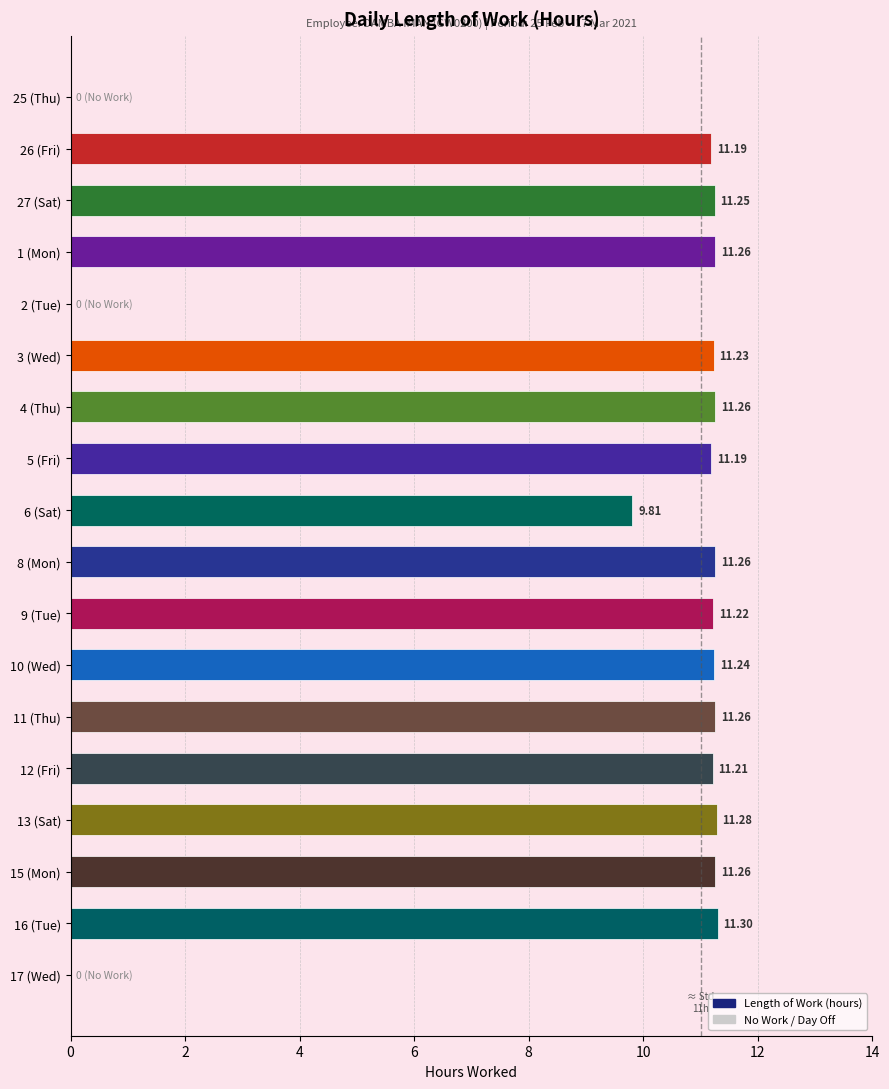

What is the greatest value displayed?

11.3